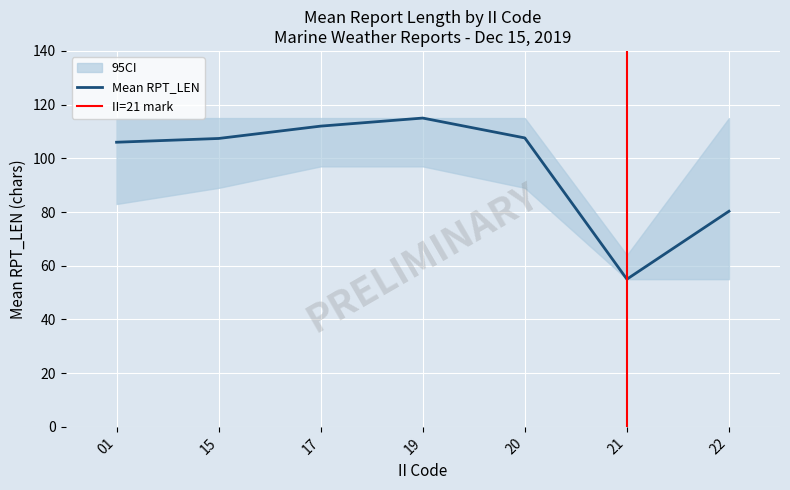

What is the highest value of the Mean RPT_LEN series?

115.0